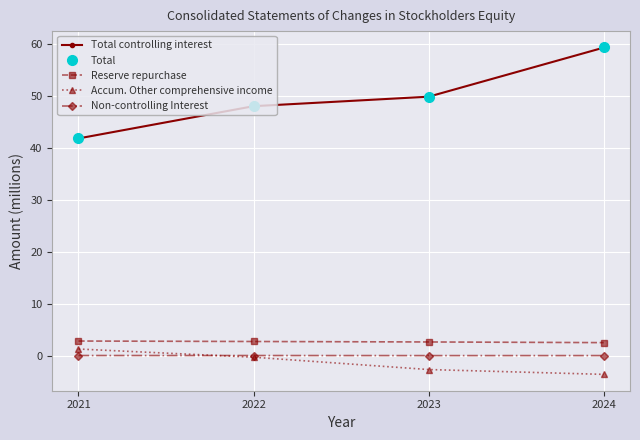

True or false: Non-controlling Interest has more than 1 interior local peaks.

False